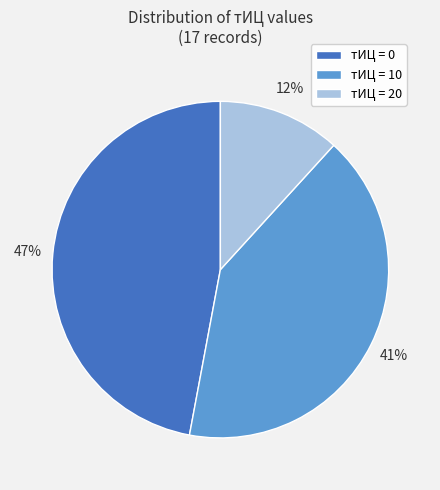

True or false: тИЦ = 0 accounts for 38% of the total.

False